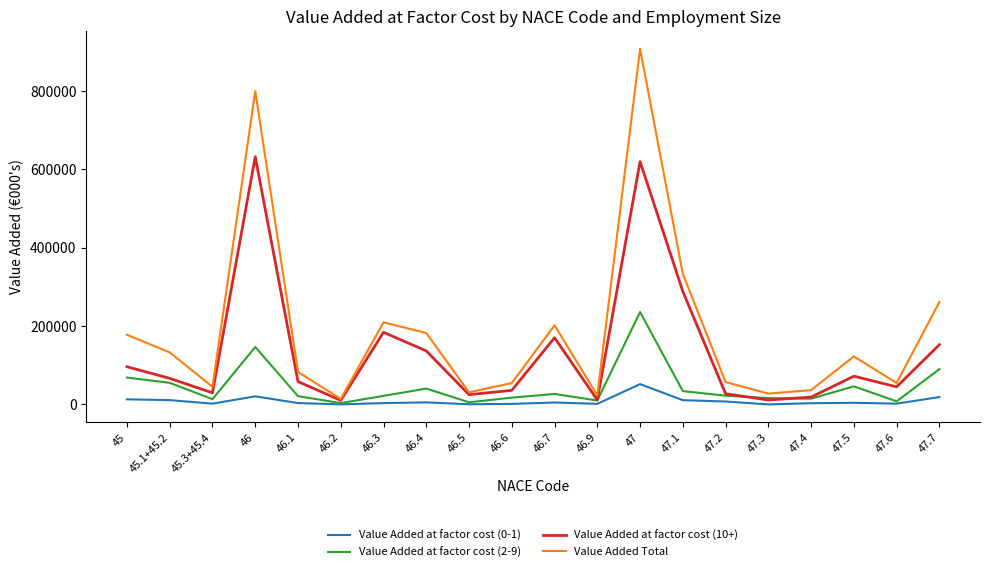

Rank the series by their maximum value, from highest to lowest.

Value Added Total, Value Added at factor cost (10+), Value Added at factor cost (2-9), Value Added at factor cost (0-1)